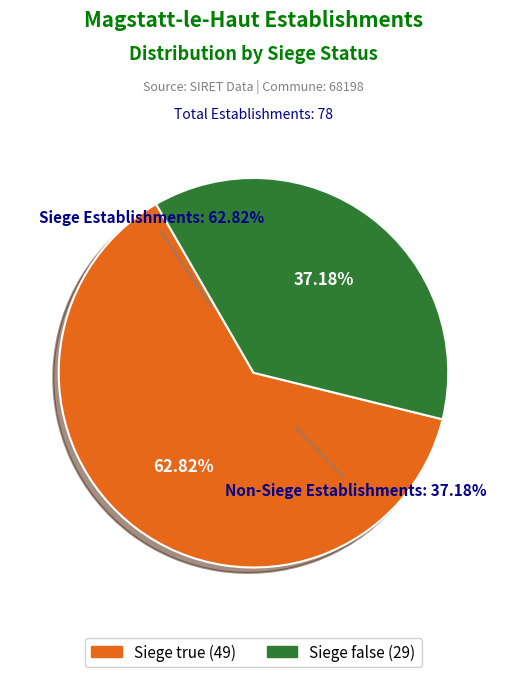

Which slice is the smallest?

false